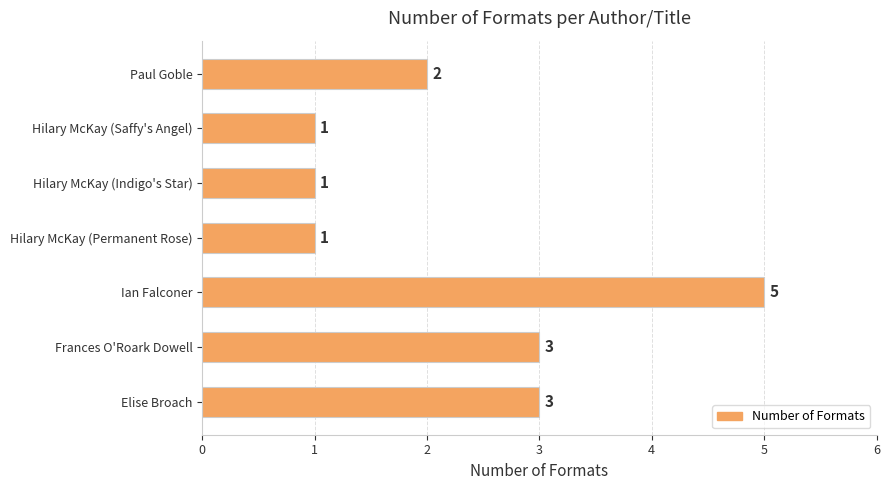

How many distinct data groups are displayed?

1